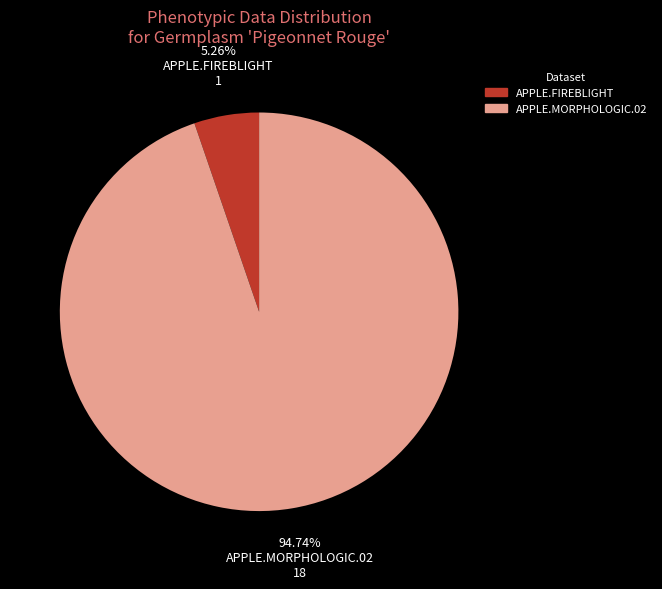

Is there any slice that represents more than half of the pie?

Yes